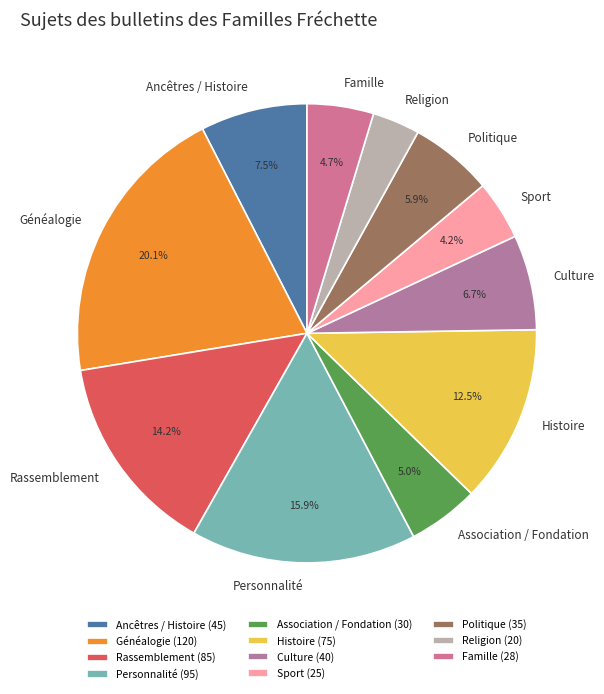

To the nearest percent, what percentage of the pie is Rassemblement?

14%